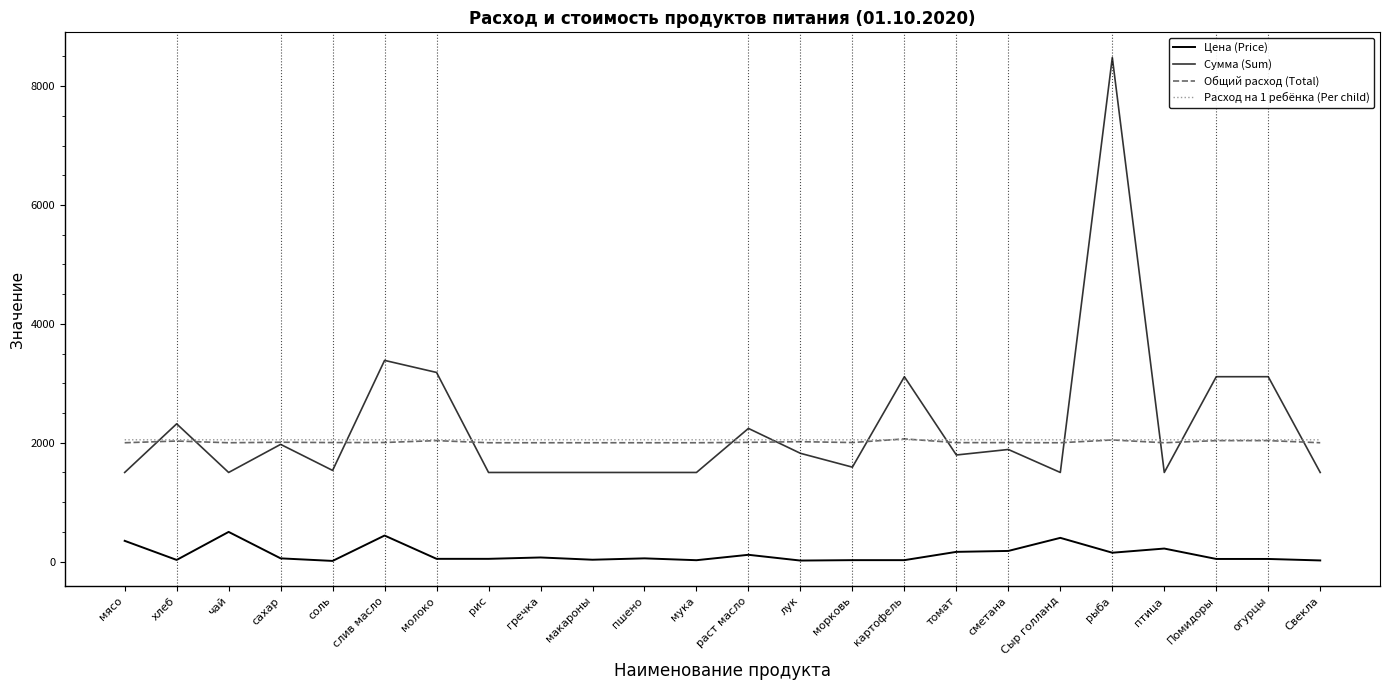

True or false: Расход на 1 ребёнка (Per child) has more than 0 interior local peaks.

True